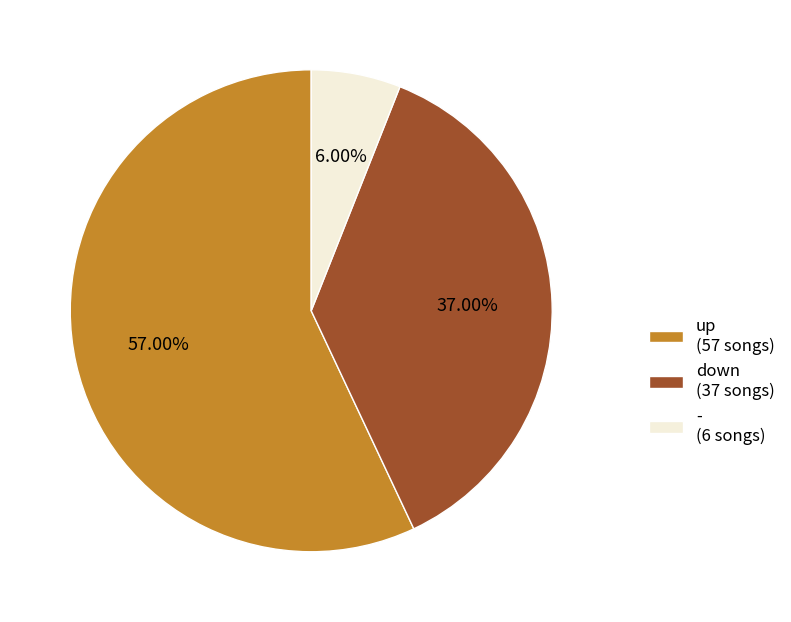

What portion of the pie excludes down?

63.0%